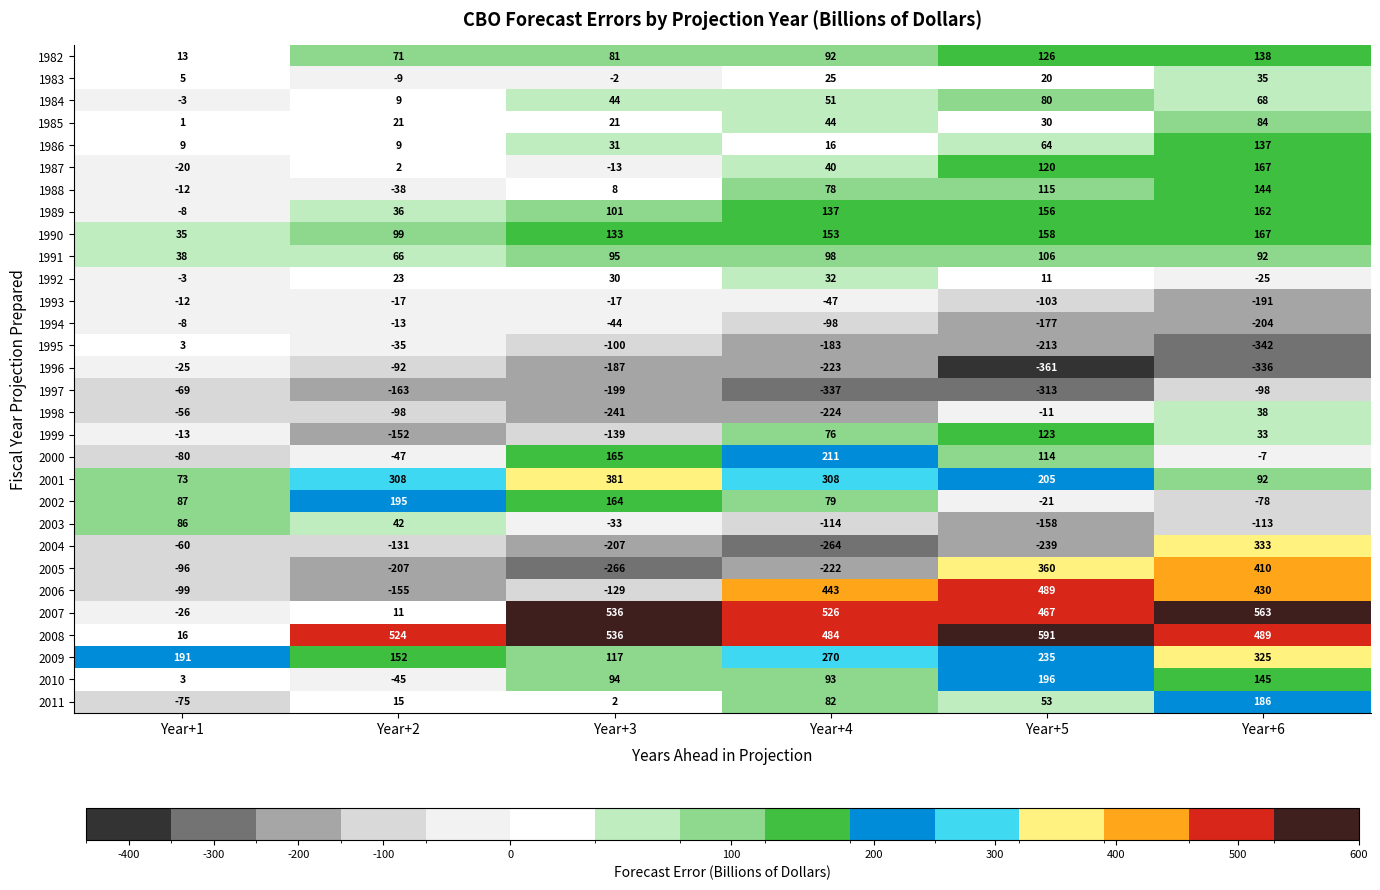

How many categories are shown in the chart?

6